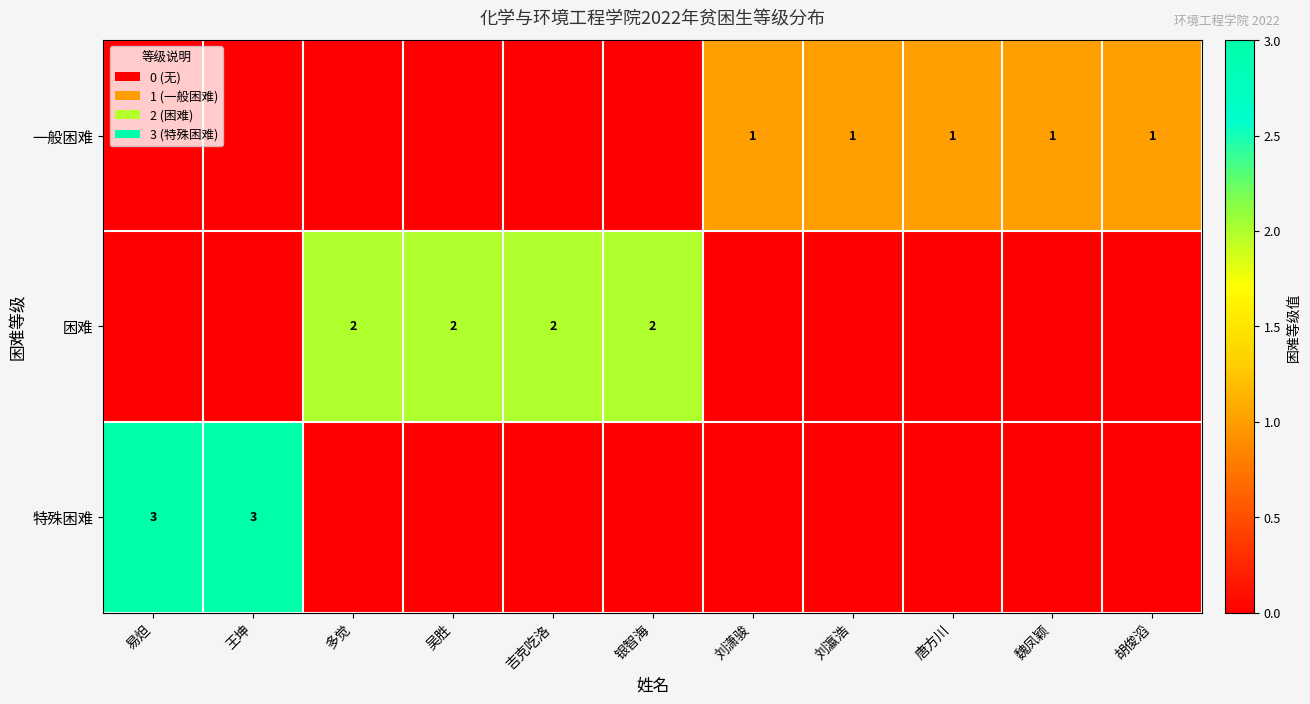

What is the spread (max minus min) of values at 胡俊滔?

1